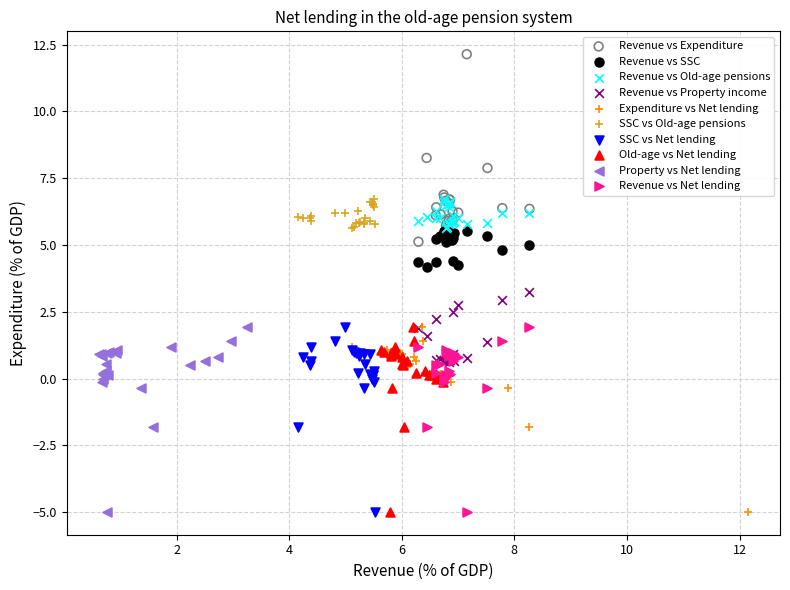

Which series reaches the maximum Y coordinate?

Revenue vs Expenditure